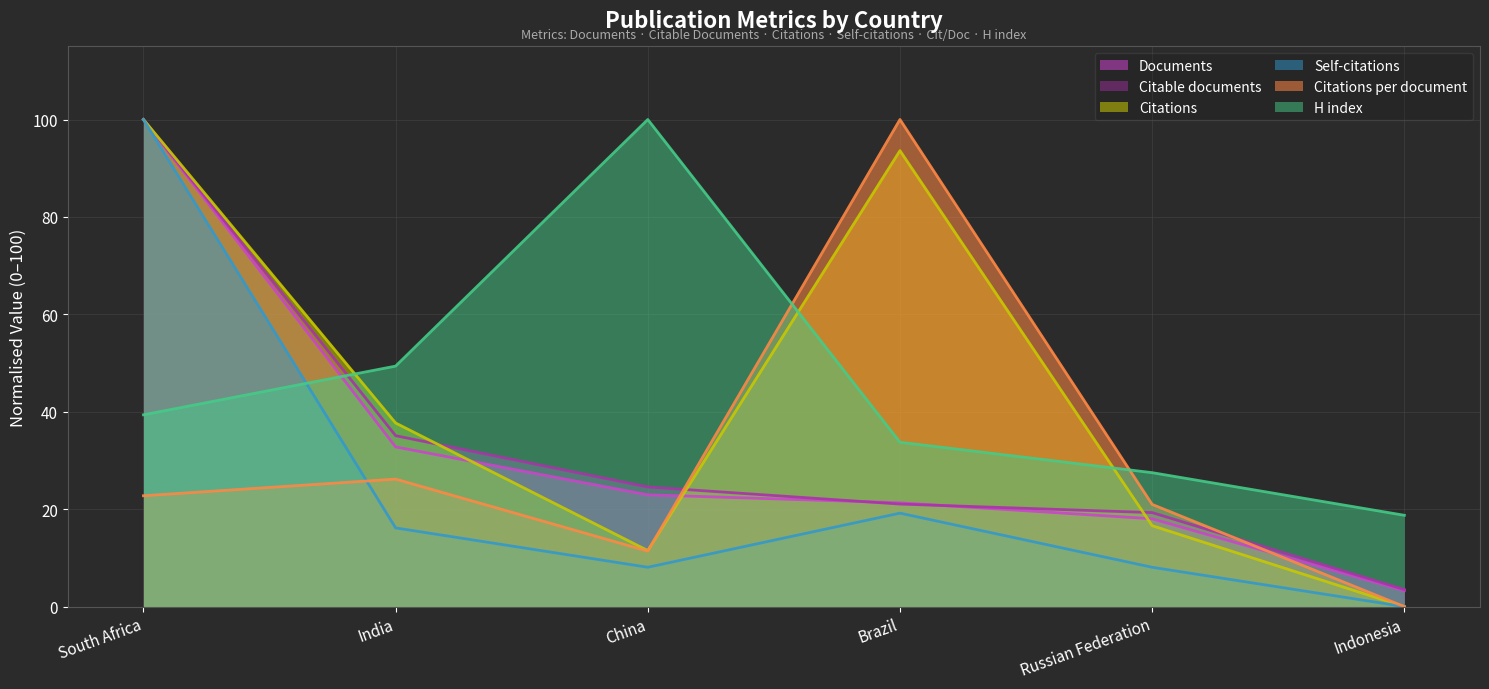

How many positive values does the Citations series have?

5